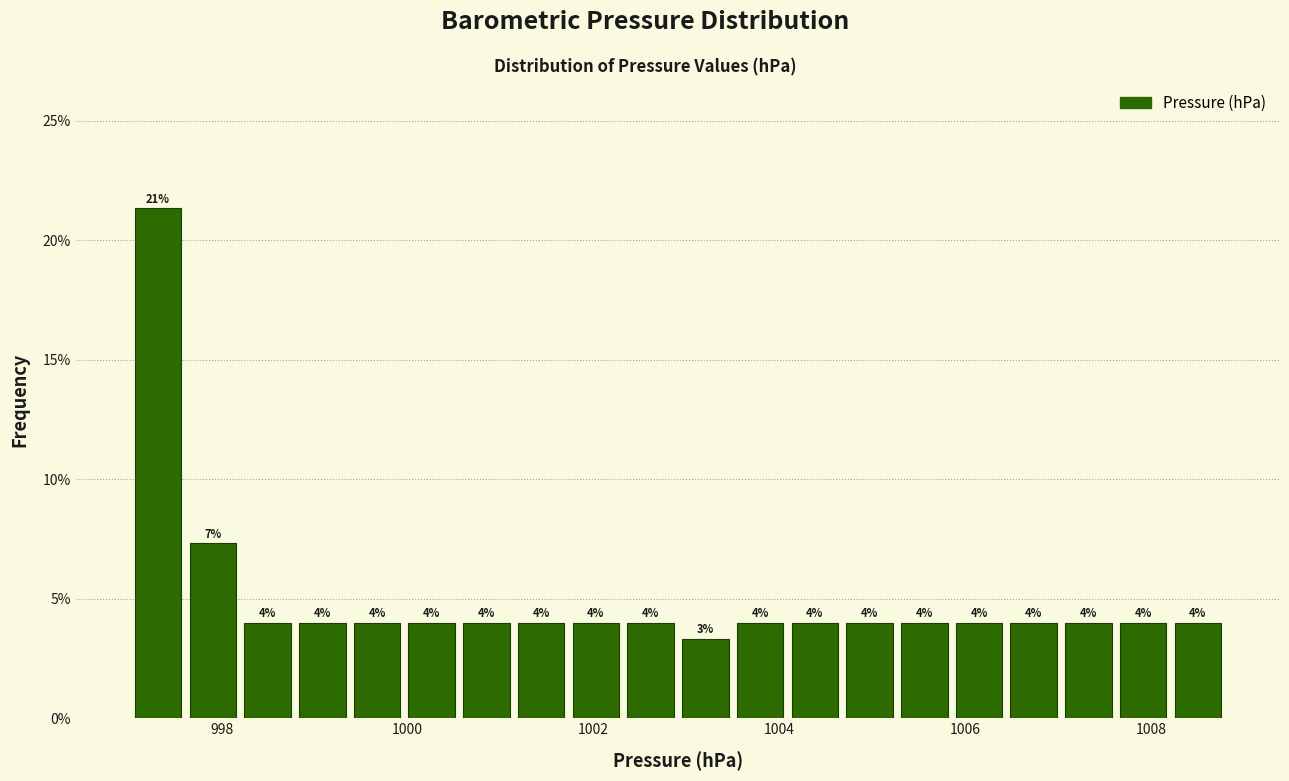

Read against the x-axis, roughly where is the centre of the tallest bar?

997.4